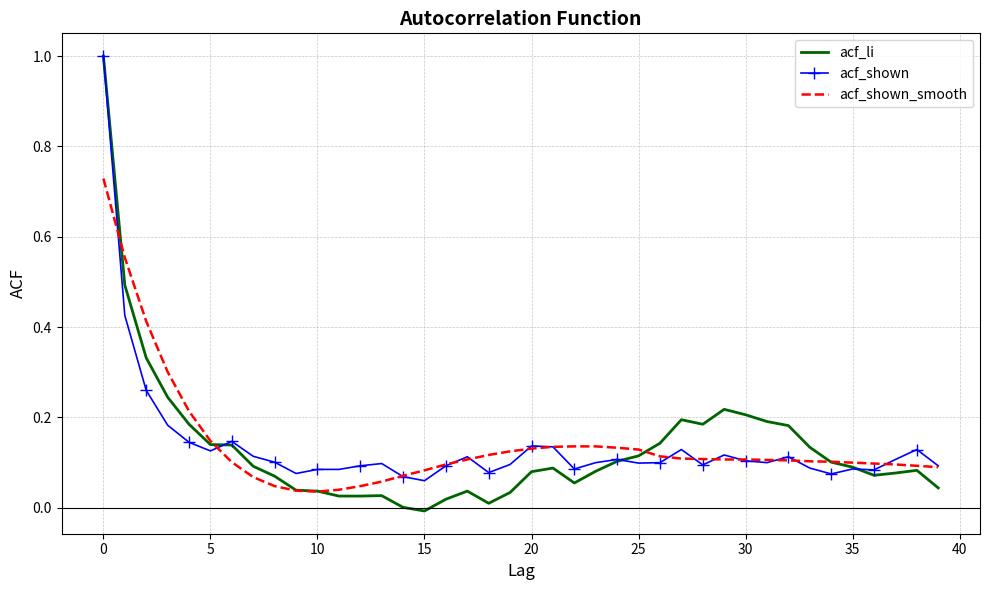

What is the difference between the maximum and minimum values in the acf_shown series?

0.9